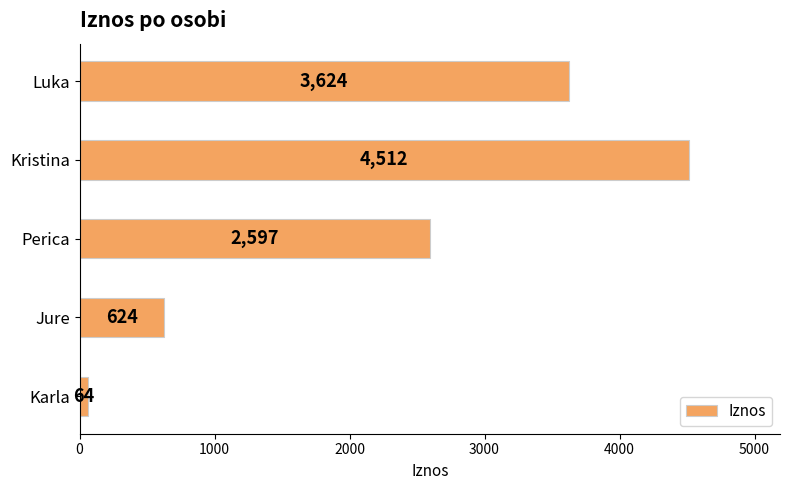

Count the number of data series in this chart.

1